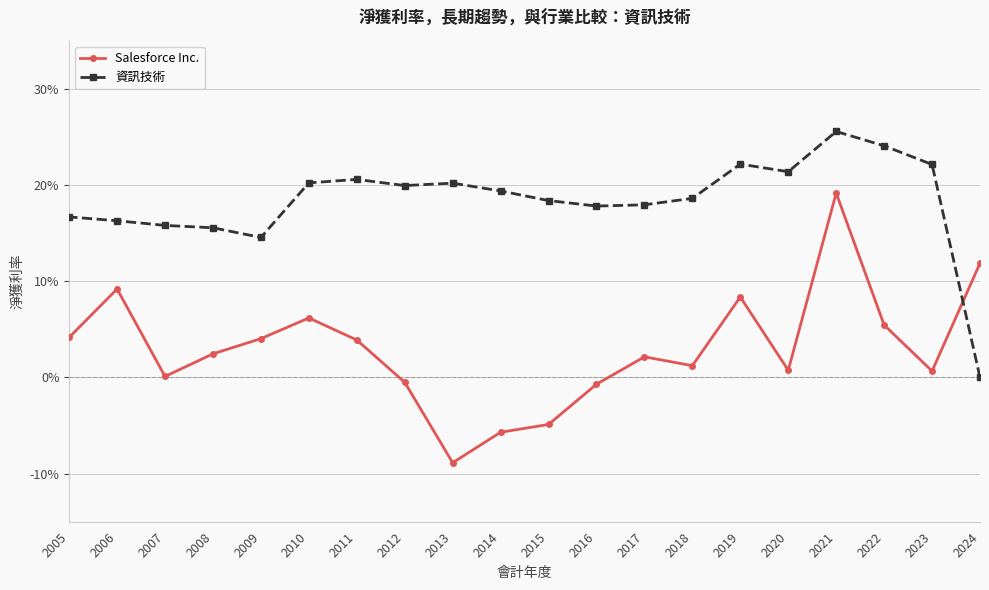

Is the value of 資訊技術 at 2010 greater than the value of Salesforce Inc. at 2022?

Yes